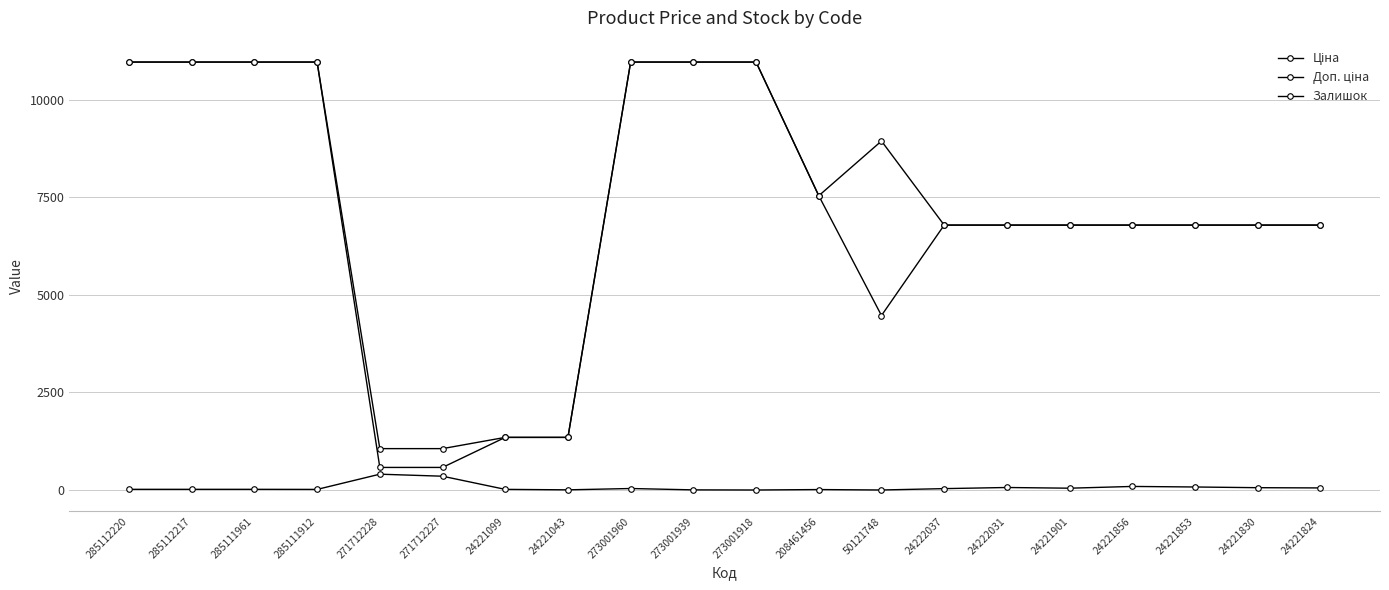

At which label does Ціна reach its peak?

285112220